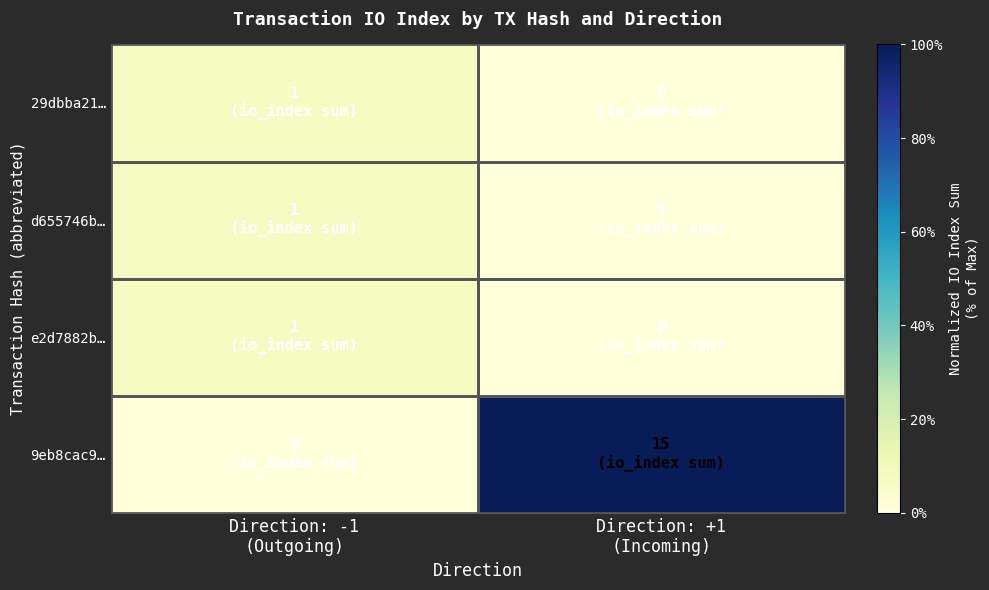

Which series has the largest range (max minus min)?

9eb8cac9…